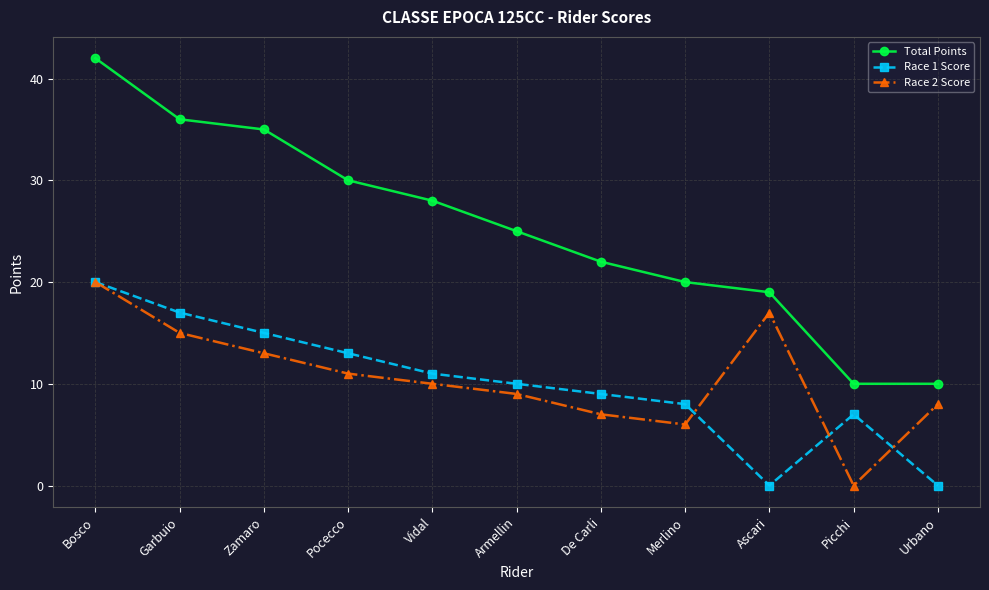

What is the sum of the Total Points values at Armellin and Picchi?

35